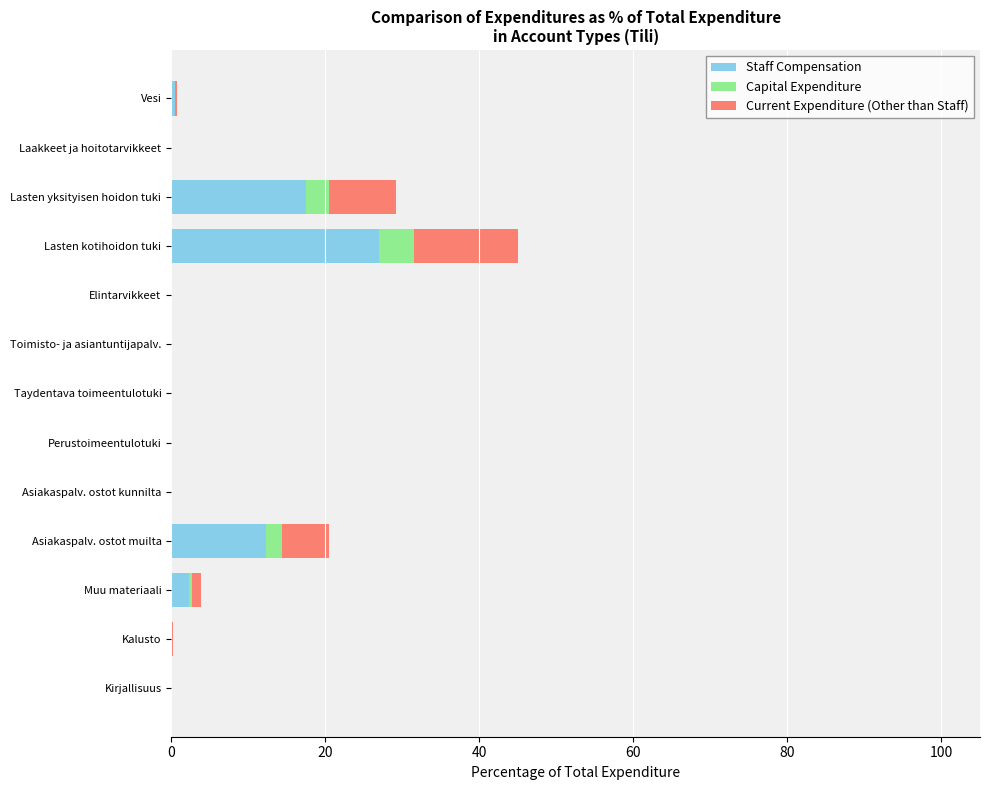

Which category has the highest value in the Staff Compensation series?

Lasten kotihoidon tuki